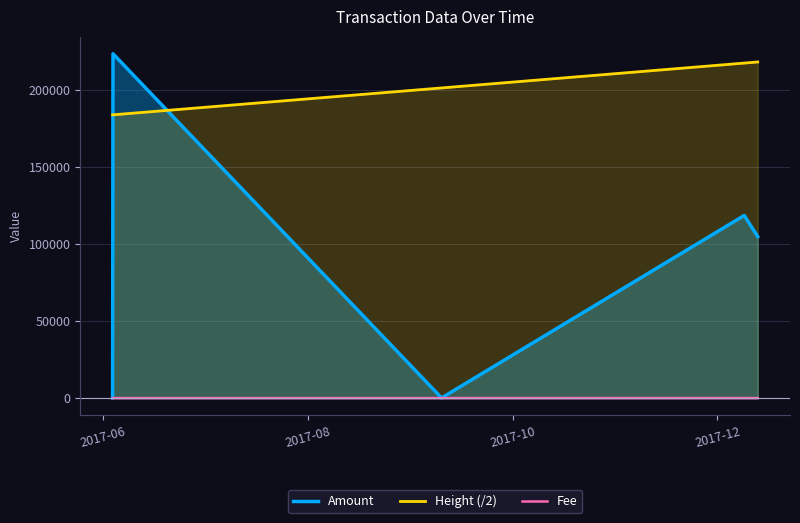

True or false: Height (/2) has more than 2 interior local peaks.

False